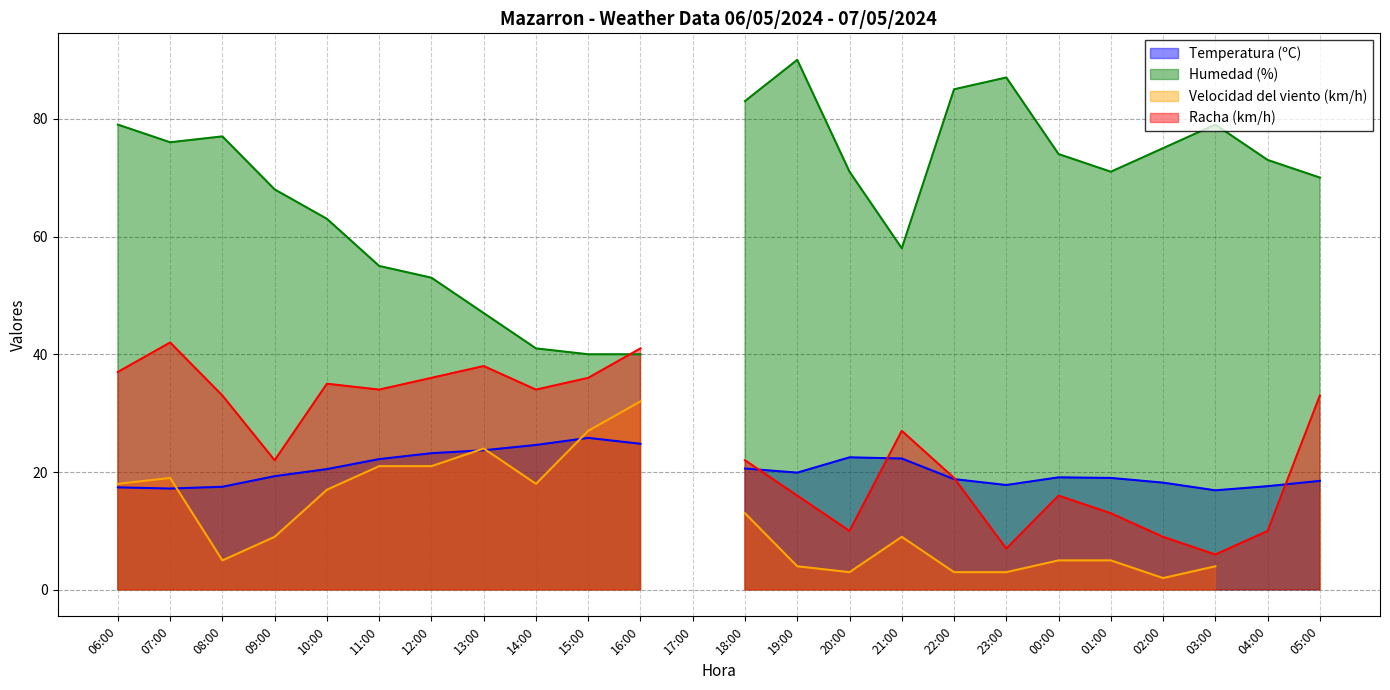

What is the difference between the Velocidad del viento (km/h) values at 16:00 and 11:00?

11.0